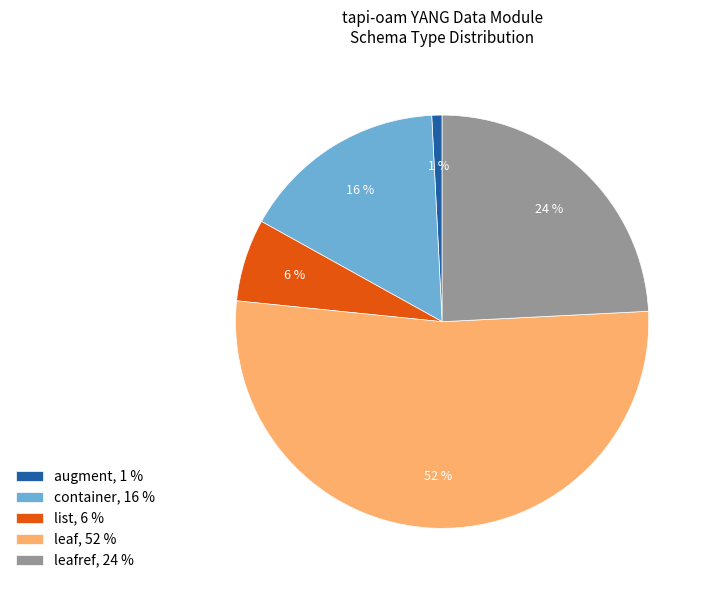

Is the sum of leafref, 24 % and leaf, 52 % greater than half?

Yes